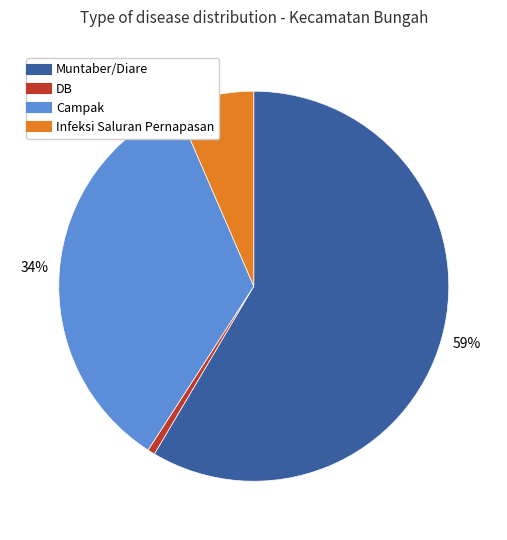

Which has a higher value, DB or Campak?

Campak